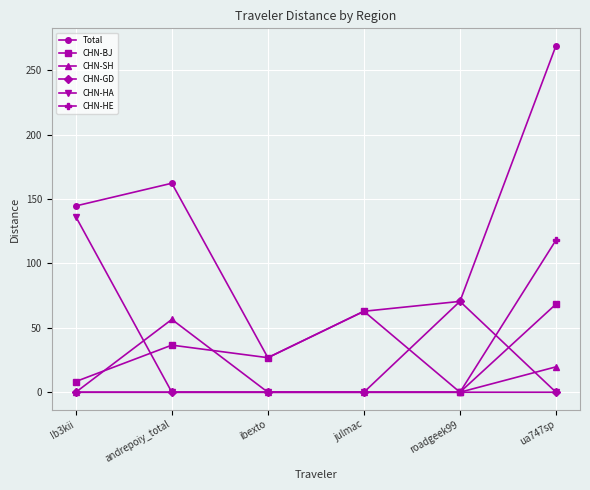

Reading left to right, transcribe all the data shown in this chart.

Total: Ib3kii=144.6	andrepoiy_total=162.2	ibexto=26.8	julmac=62.9	roadgeek99=70.5	ua747sp=269.0
CHN-BJ: Ib3kii=8.3	andrepoiy_total=36.6	ibexto=26.8	julmac=62.9	roadgeek99=0.0	ua747sp=68.4
CHN-SH: Ib3kii=0.0	andrepoiy_total=56.5	ibexto=0.0	julmac=0.0	roadgeek99=0.0	ua747sp=19.7
CHN-GD: Ib3kii=0.0	andrepoiy_total=0.0	ibexto=0.0	julmac=0.0	roadgeek99=70.5	ua747sp=0.0
CHN-HA: Ib3kii=136.3	andrepoiy_total=0.0	ibexto=0.0	julmac=0.0	roadgeek99=0.0	ua747sp=0.0
CHN-HE: Ib3kii=0.0	andrepoiy_total=0.0	ibexto=0.0	julmac=0.0	roadgeek99=0.0	ua747sp=118.1